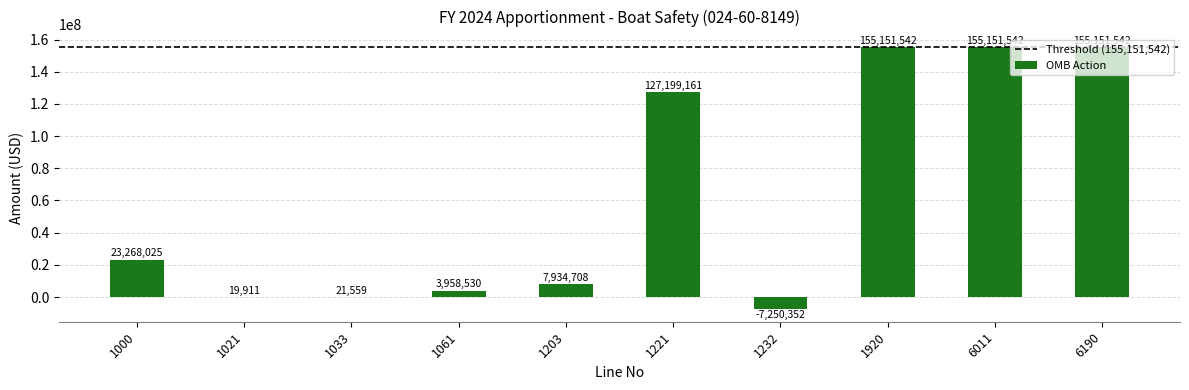

What is the change in value from 1061 to 1920?

+151193012